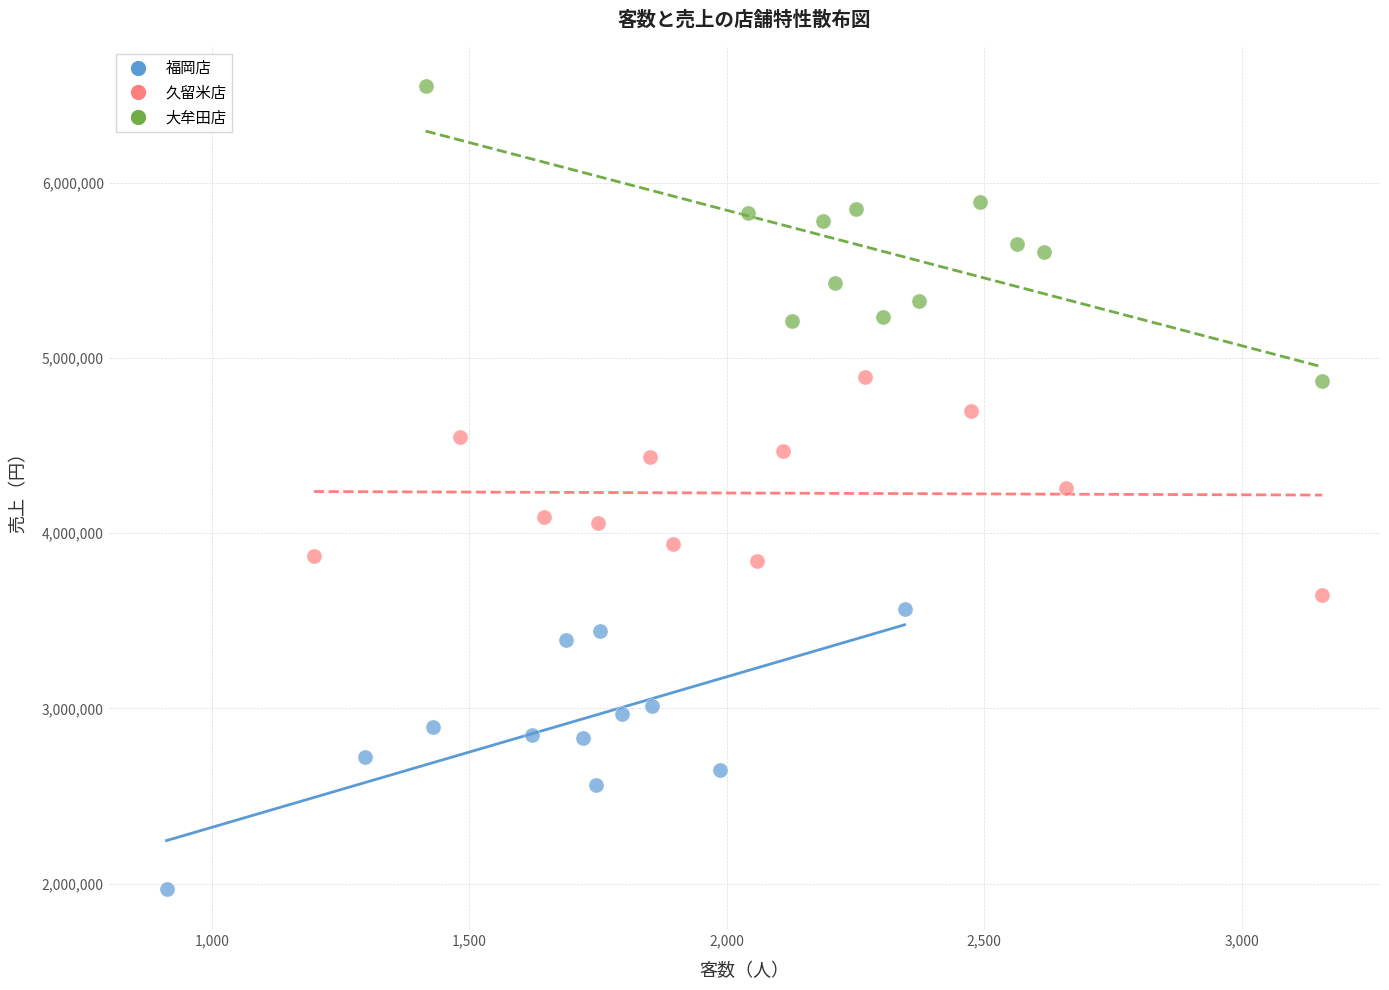

Which series reaches the minimum Y coordinate?

福岡店